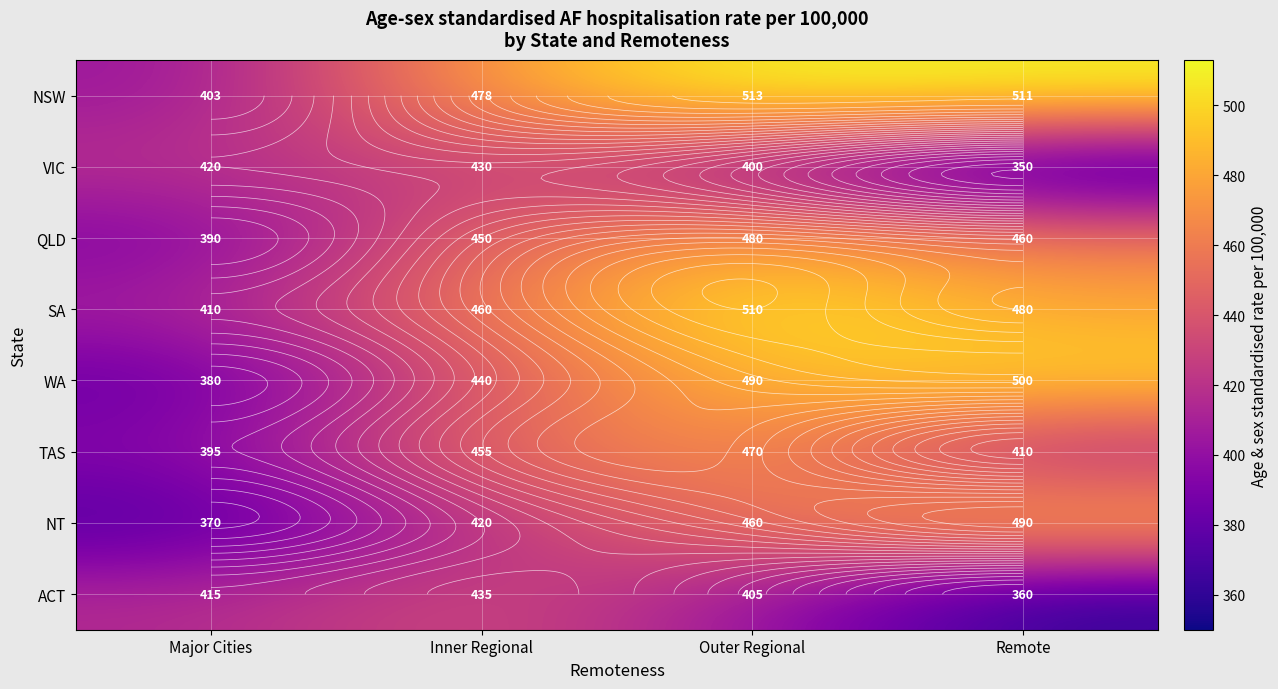

Which series has the largest total across all categories?

NSW